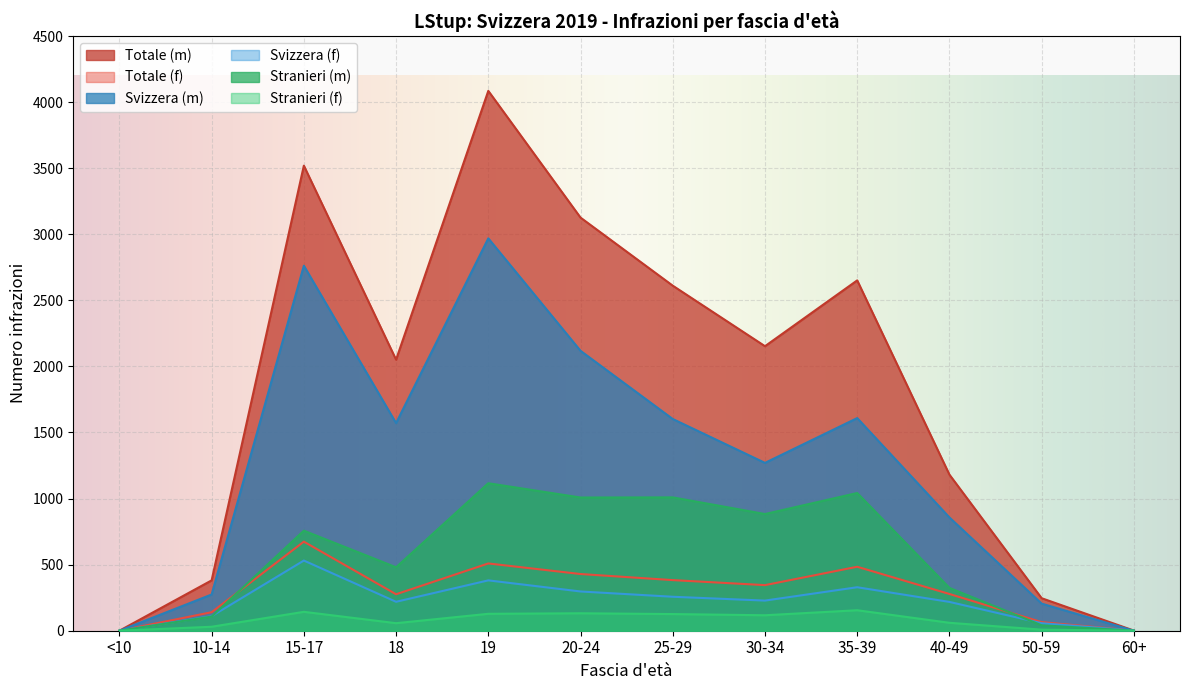

List the labels in order of Svizzera (f) value, smallest first.

<10, 60+, 50-59, 10-14, 40-49, 18, 30-34, 25-29, 20-24, 35-39, 19, 15-17